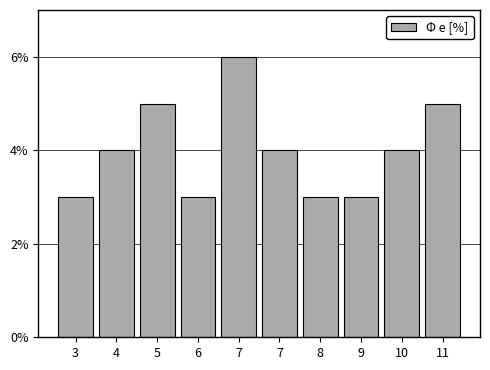

How many categories are shown in the chart?

10